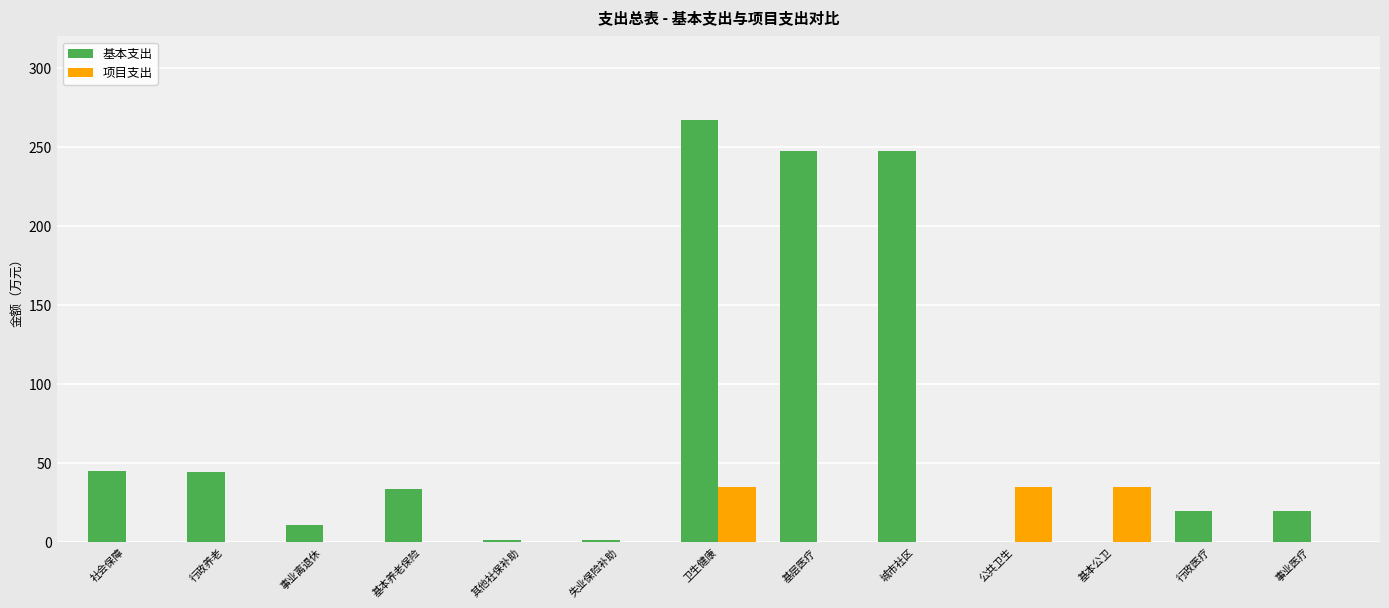

What is the total value across all series at 基层医疗?

247.4